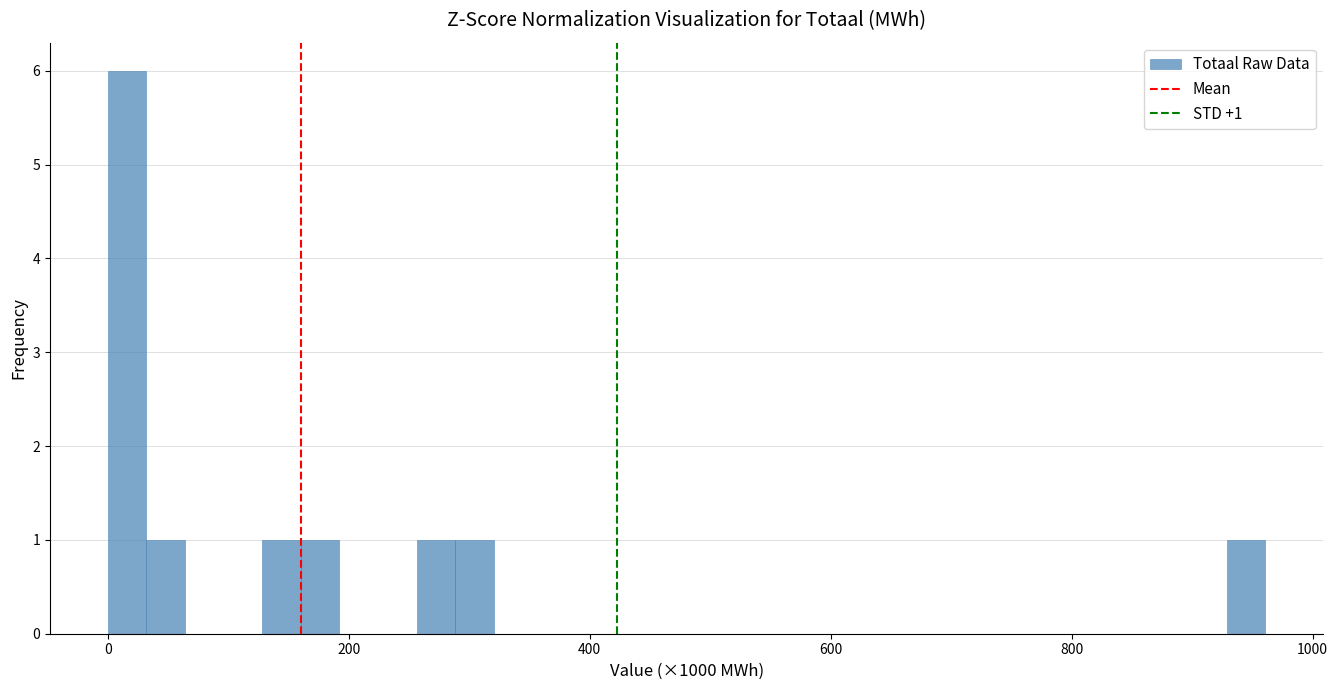

Read against the x-axis, roughly where is the centre of the tallest bar?

20